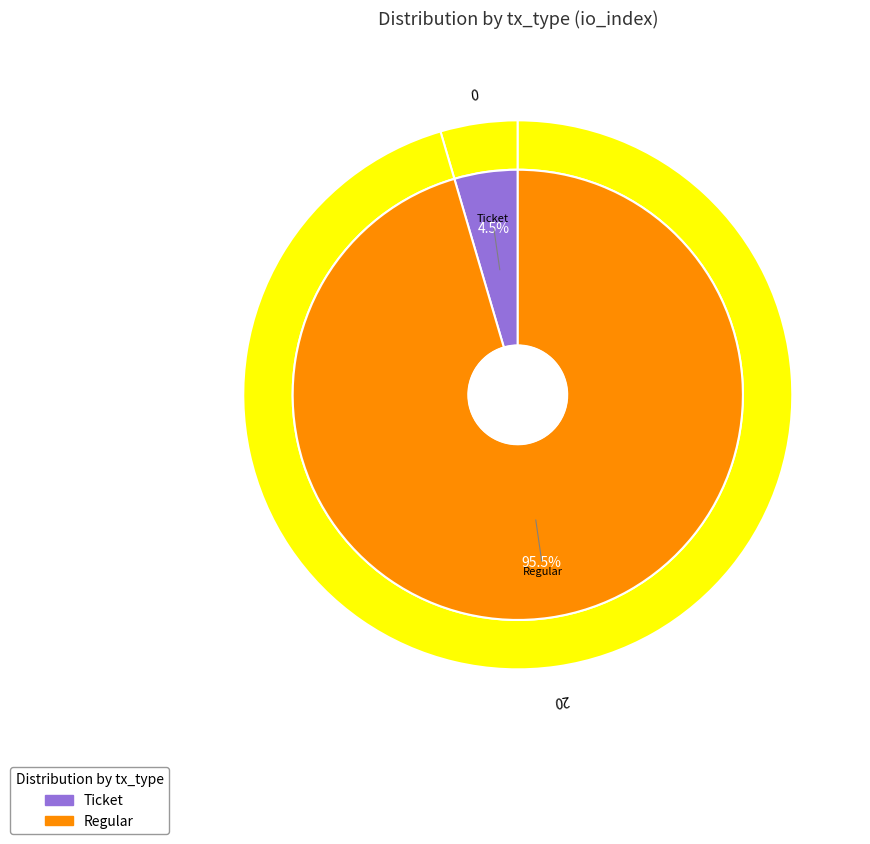

Is it true that Ticket is 5% of the pie?

False